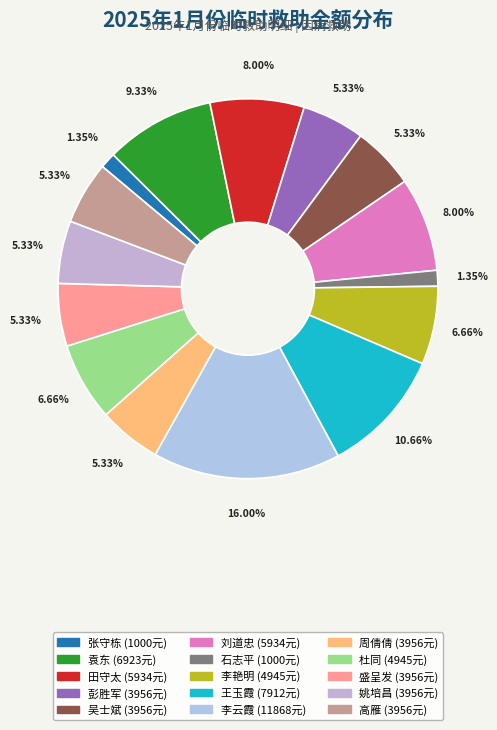

Do 姚培昌 and 石志平 together represent more than half of the pie?

No